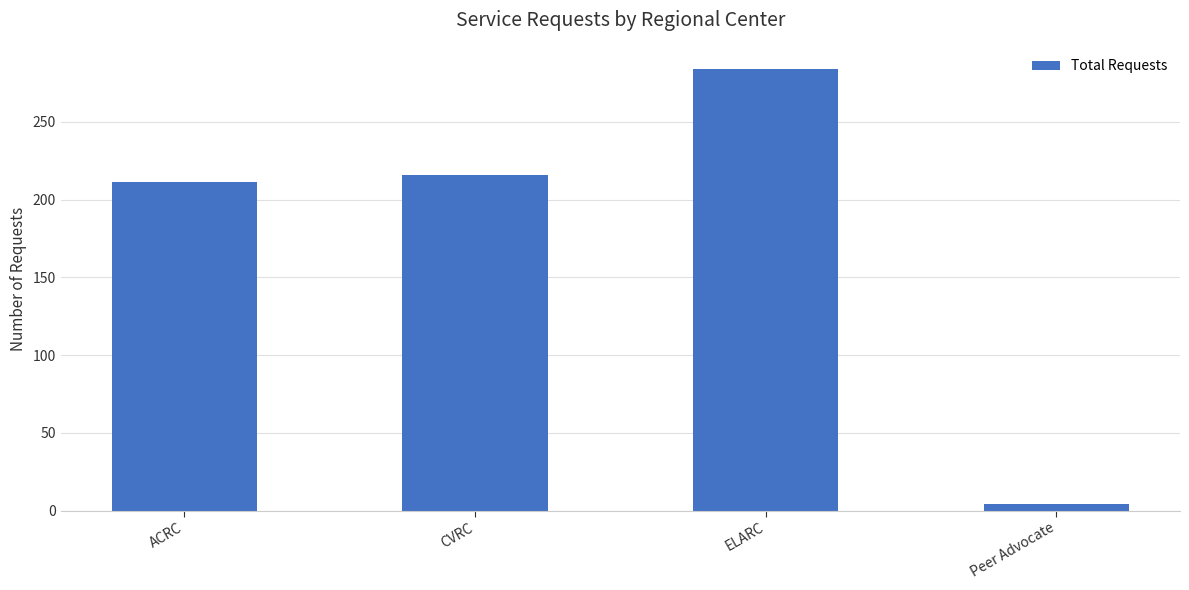

Reading right to left, what are all the values shown in this chart?

Peer Advocate=4	ELARC=284	CVRC=216	ACRC=211